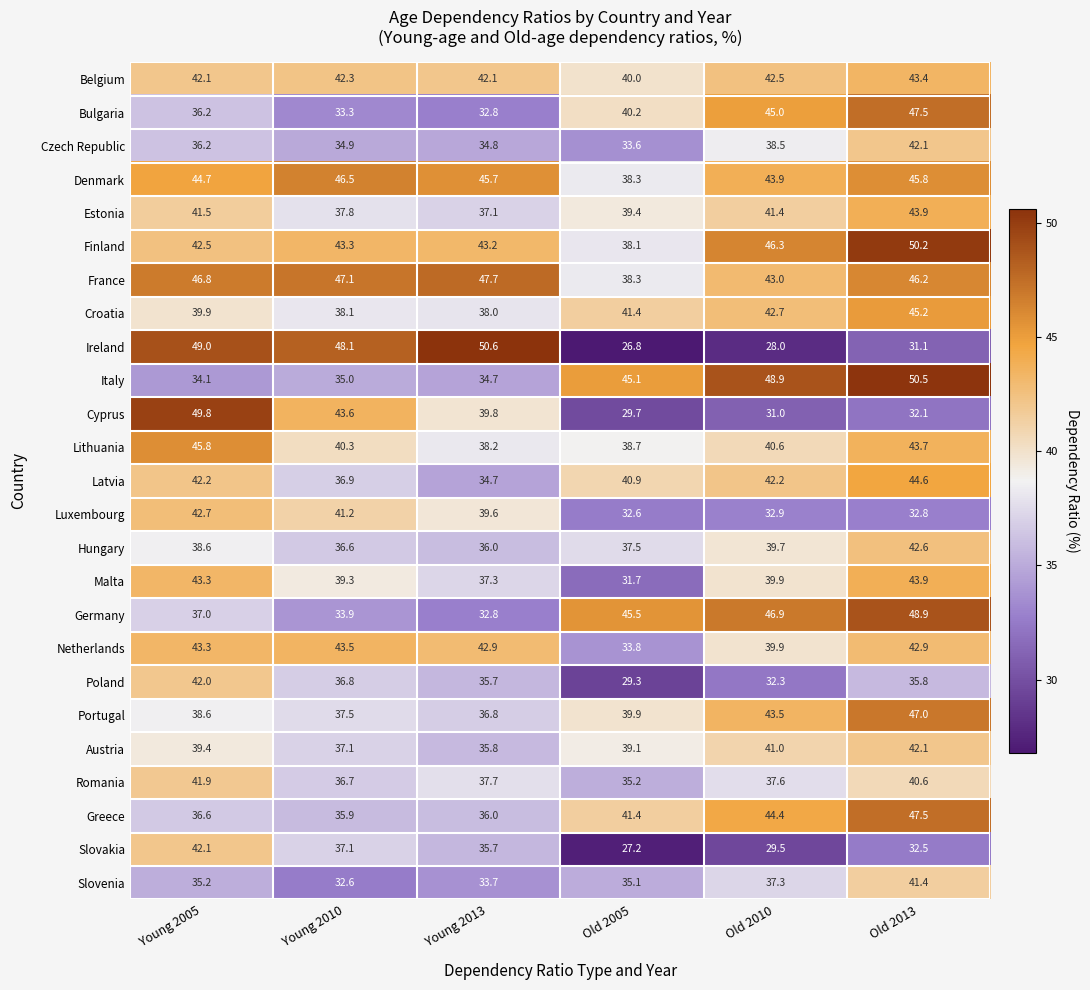

What is the difference between the Italy values at Young 2013 and Old 2010?

14.2